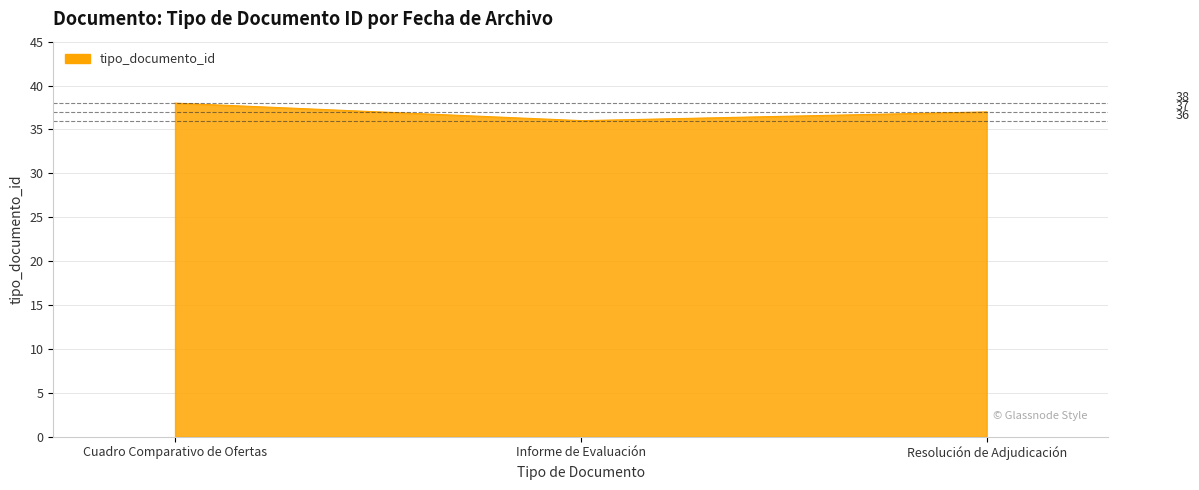

What is the difference between the maximum and minimum values?

2.0